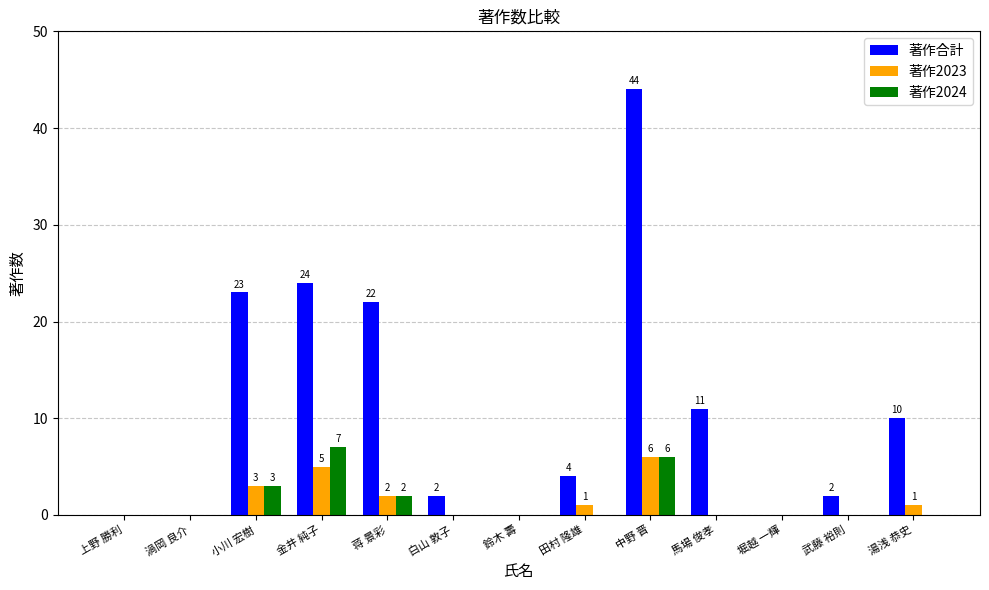

What is the sum of the 著作合計 values at 渦岡 良介 and 中野 晋?

44